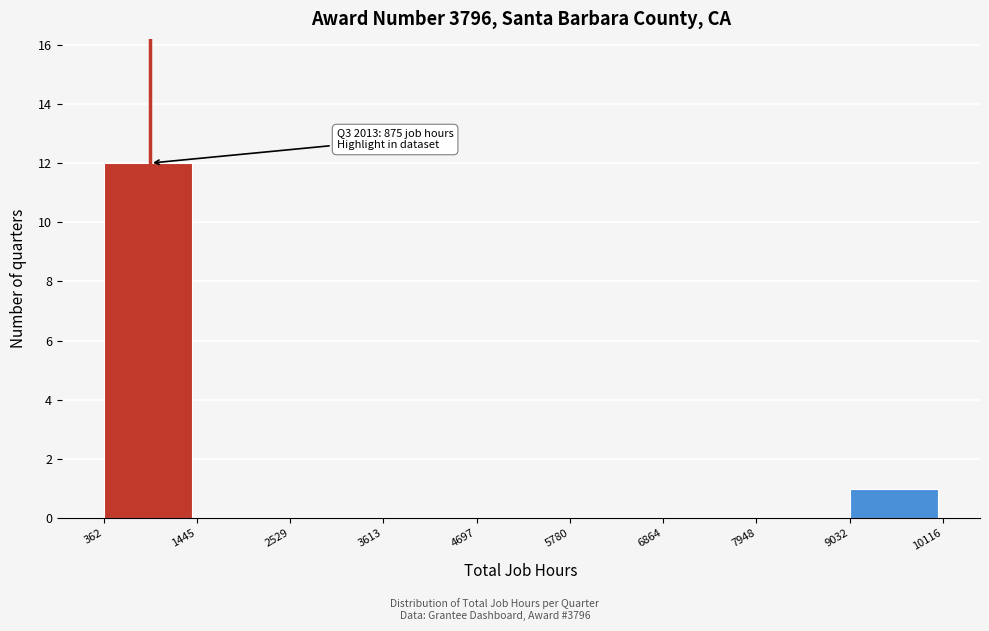

Over which range of the x-axis is the bar tallest?

362 to 1445